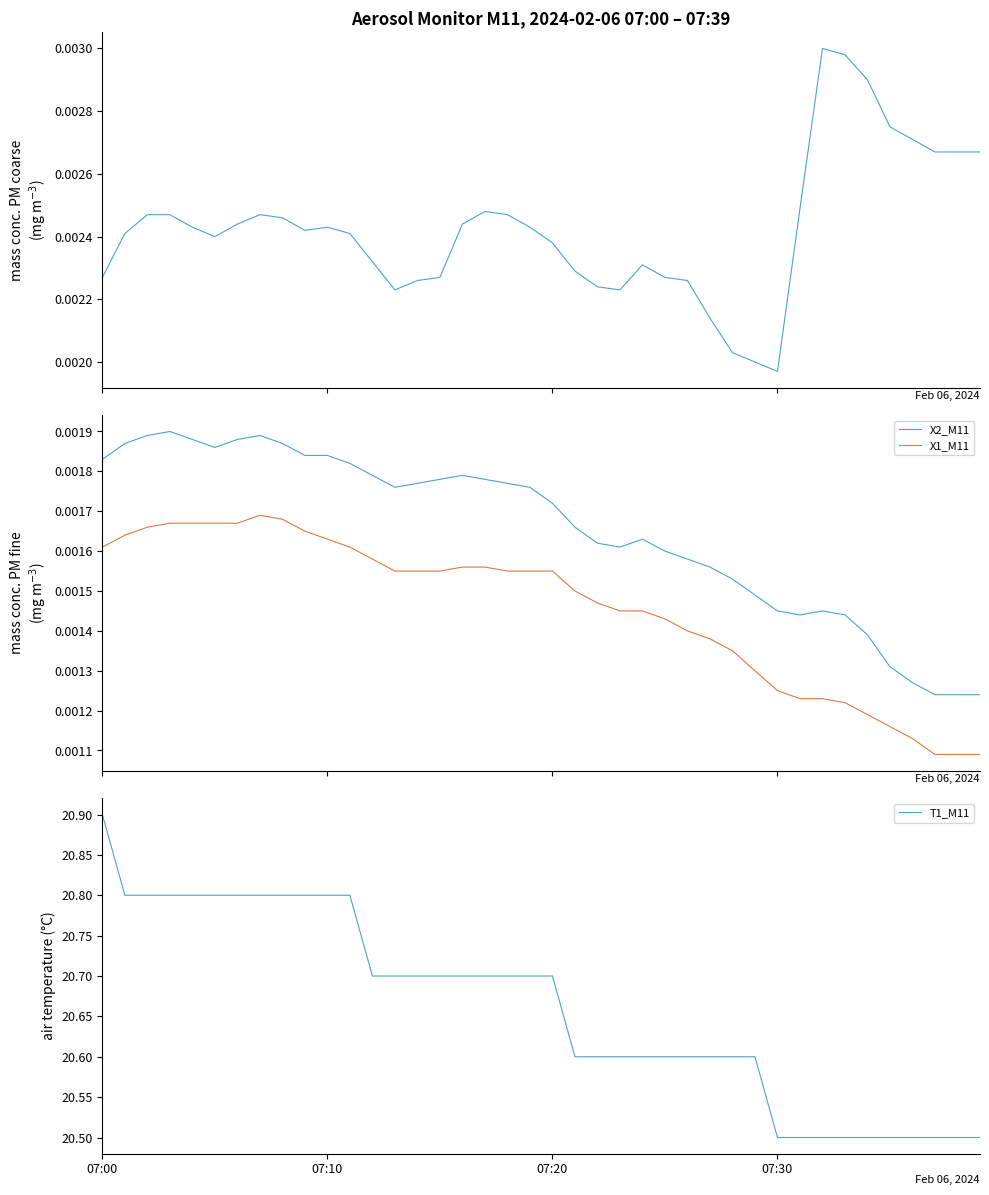

True or false: X1_M11 and X2_M11 cross at least once.

False